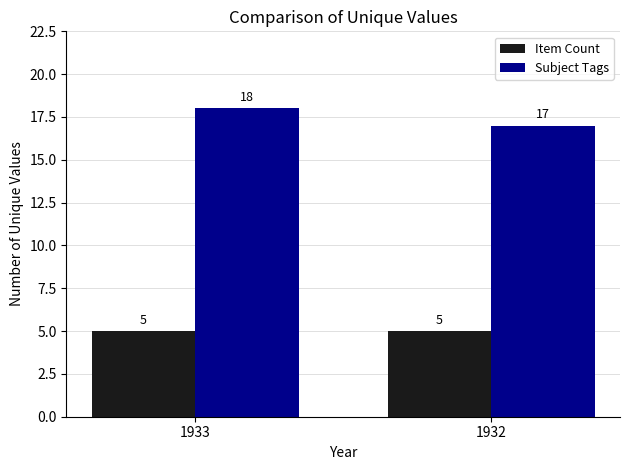

How many categories are shown in the chart?

2